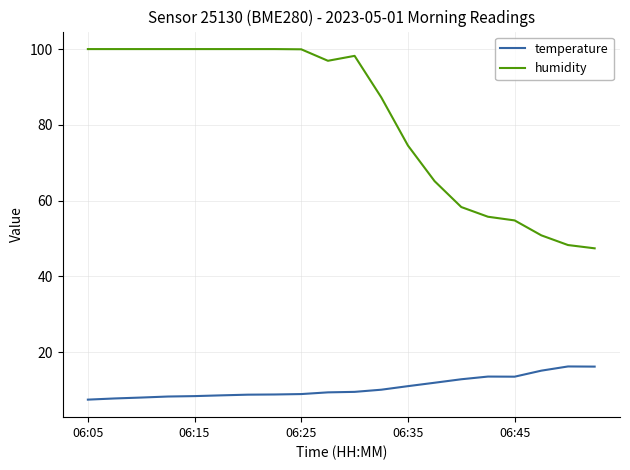

True or false: temperature and humidity cross at least once.

False